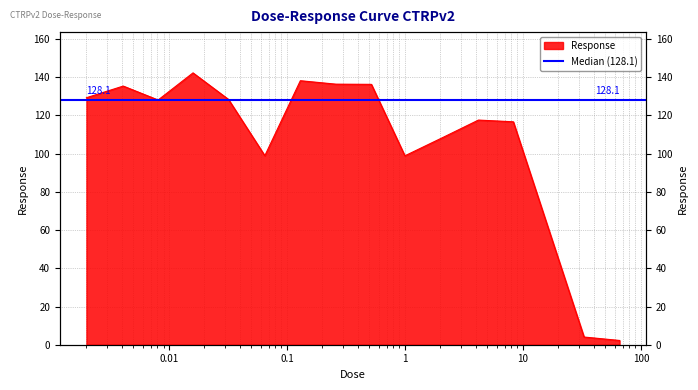

At which label does the data first exceed 128?

0.002